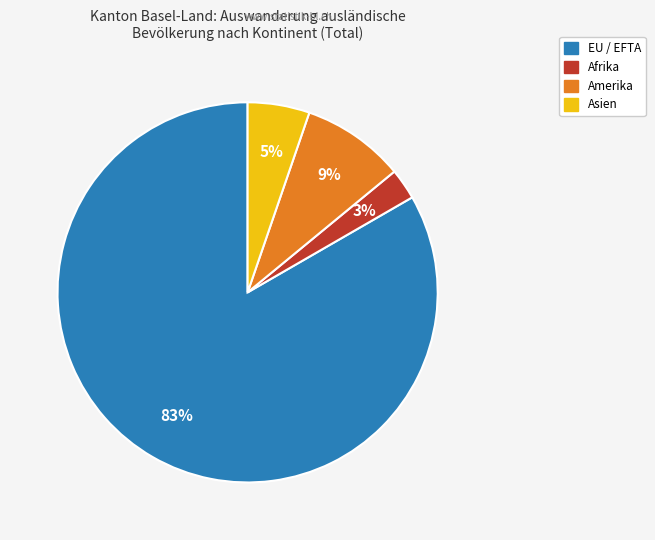

Count the number of slices in the pie.

4